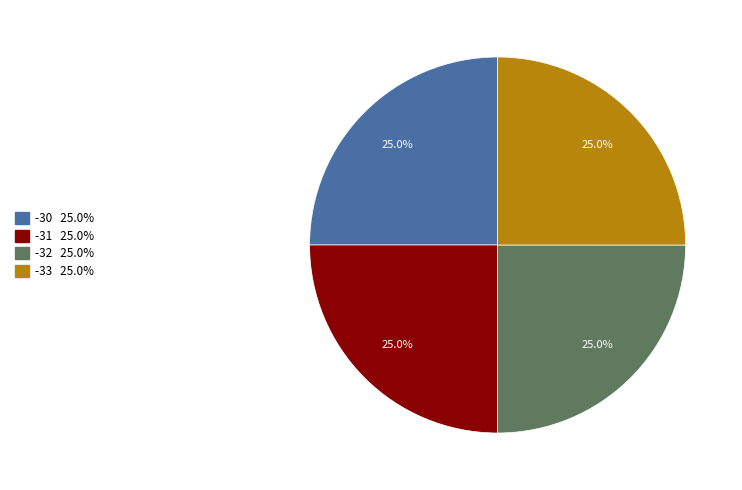

Does -31 account for over 50% of the chart?

No